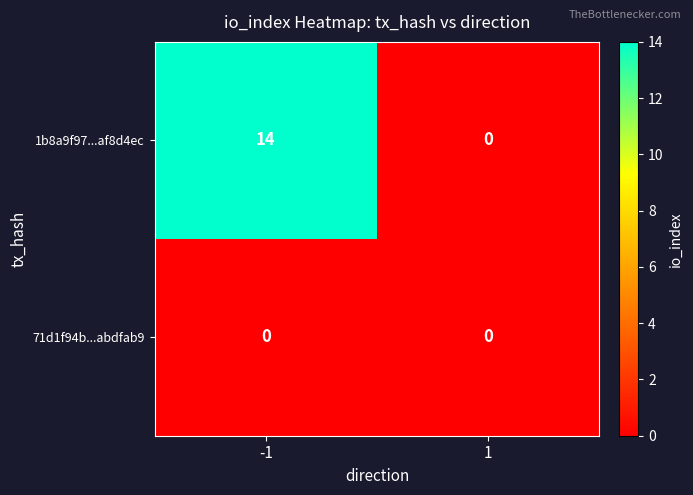

What is the greatest value displayed?

14